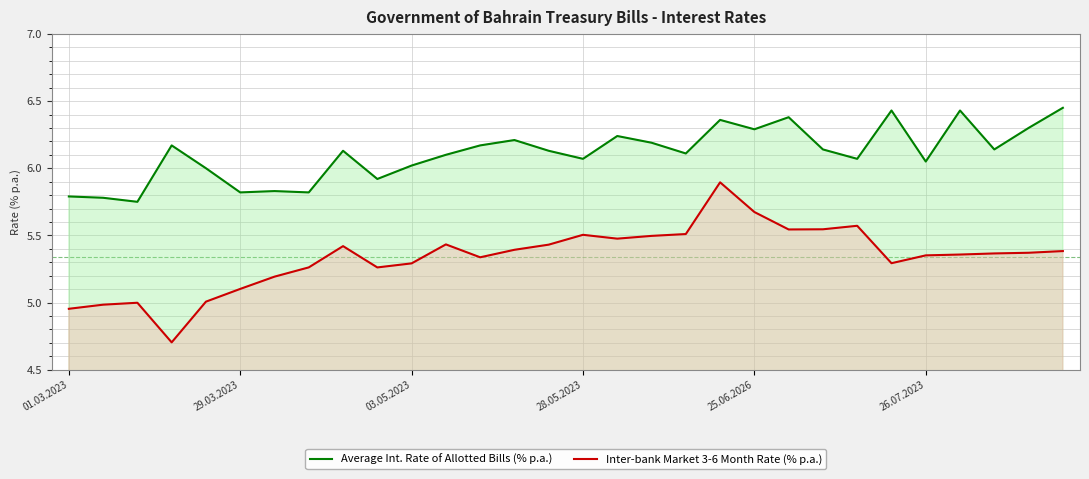

True or false: Inter-bank Market 3-6 Month Rate (% p.a.) has more than 2 points higher than both neighbors.

True